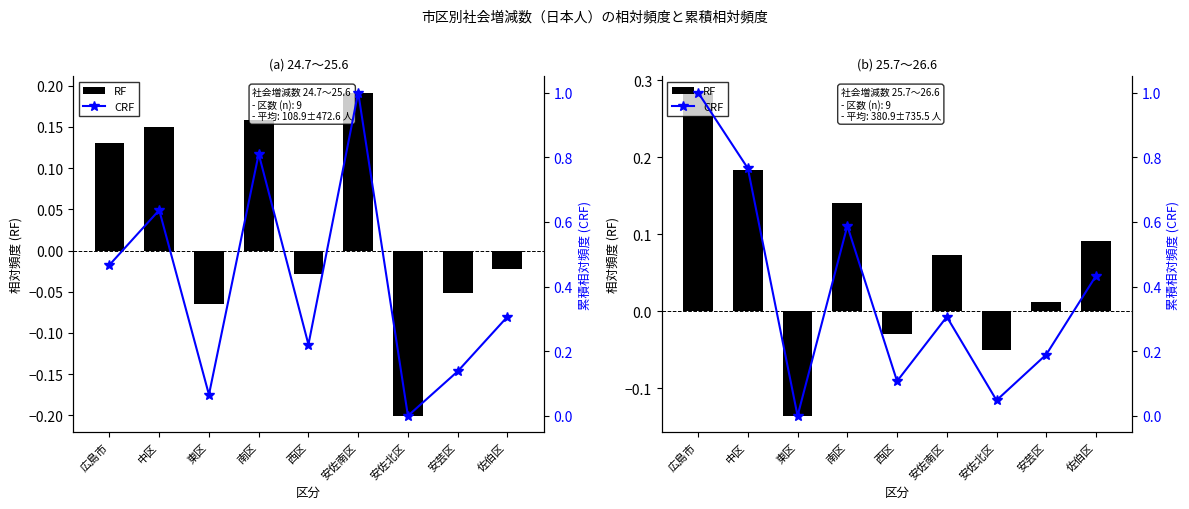

Rank the categories by CRF value from highest to lowest.

広島市, 中区, 南区, 佐伯区, 安佐南区, 安芸区, 西区, 安佐北区, 東区